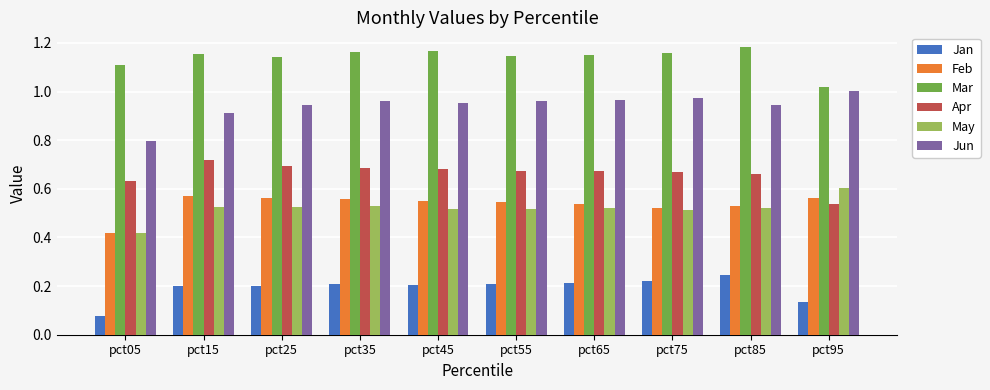

Does the chart contain any negative values?

No